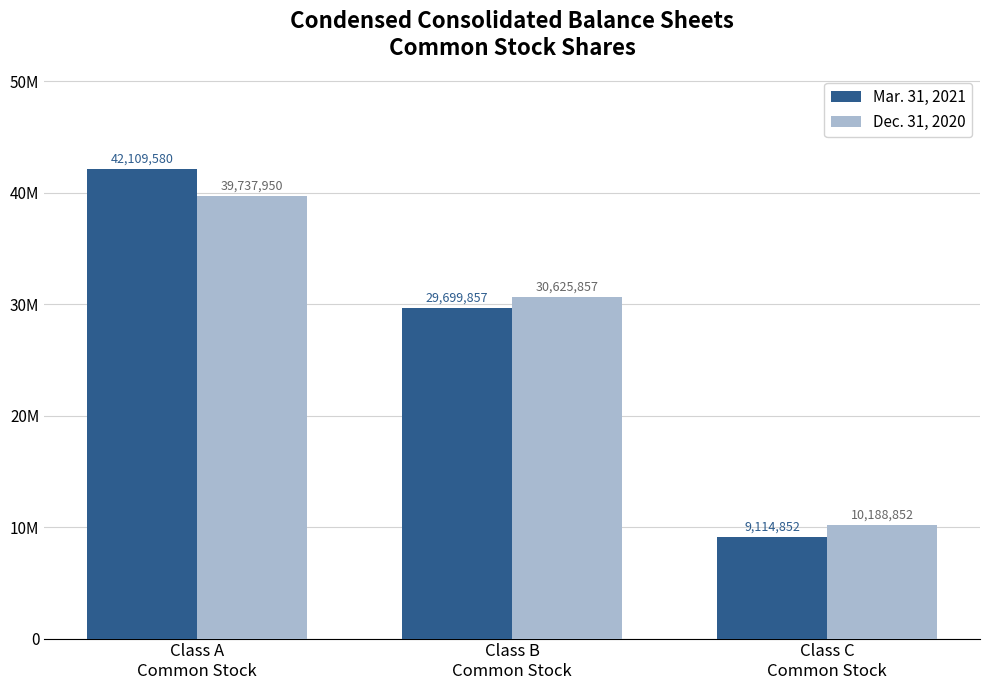

Count the Dec. 31, 2020 values in the range 10188852 to 39737950.

3